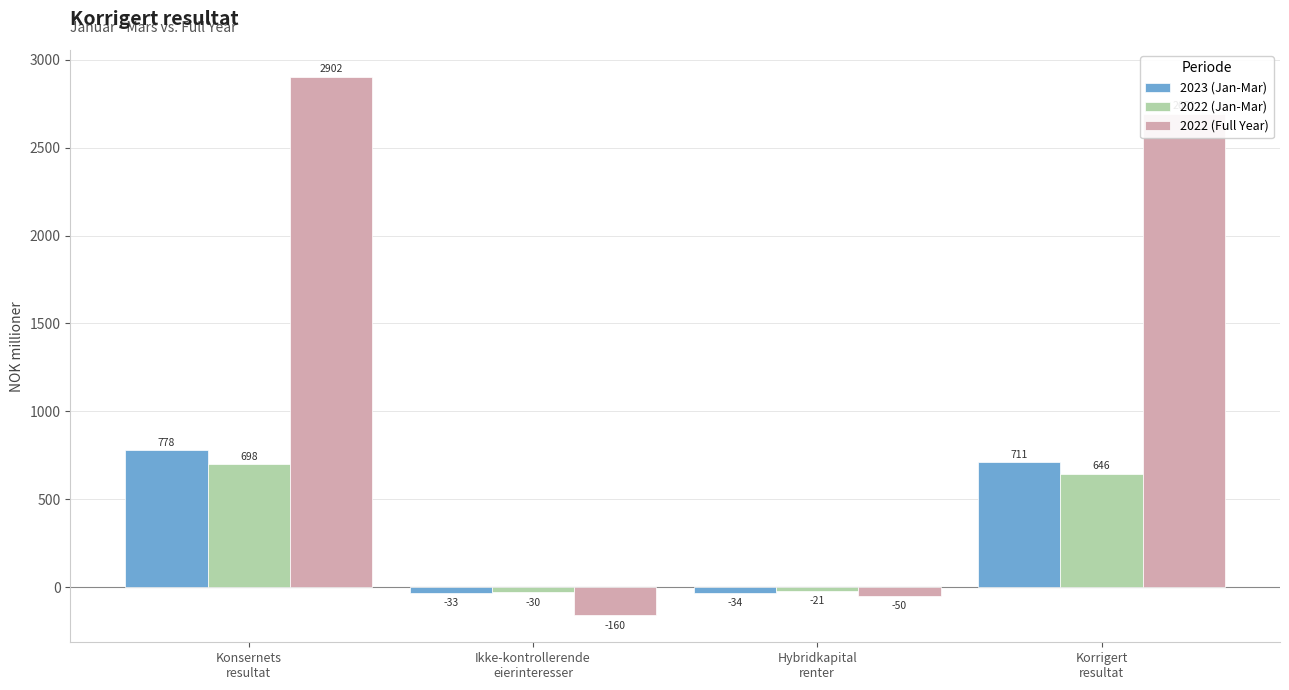

At how many categories does at least one series exceed 2084?

2